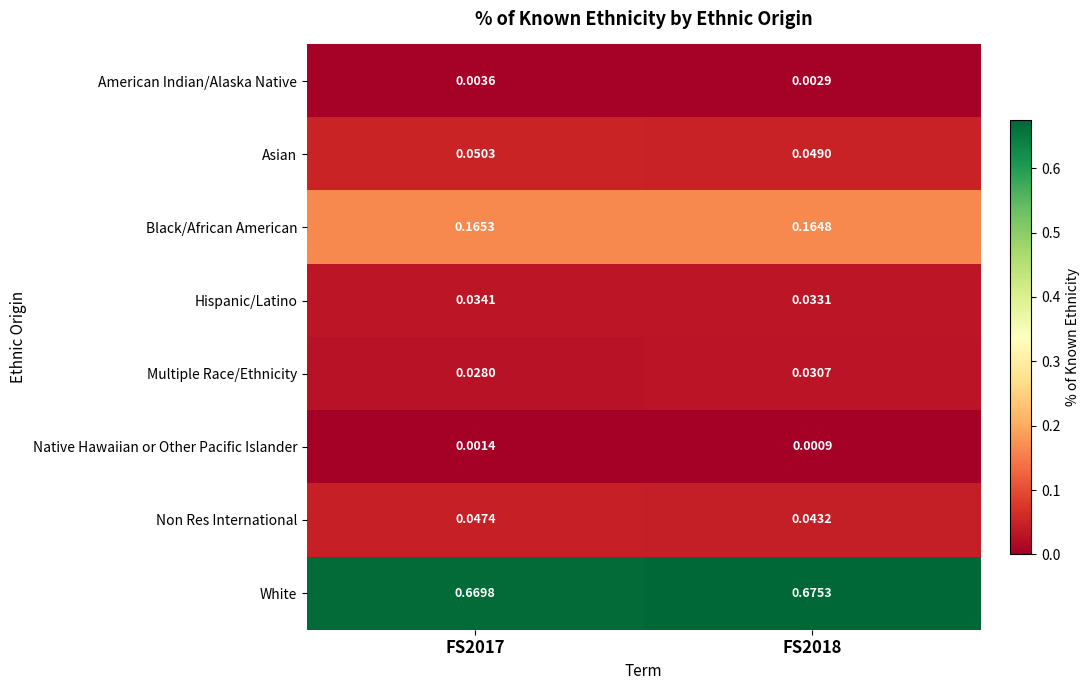

Which series has the largest total across all categories?

White